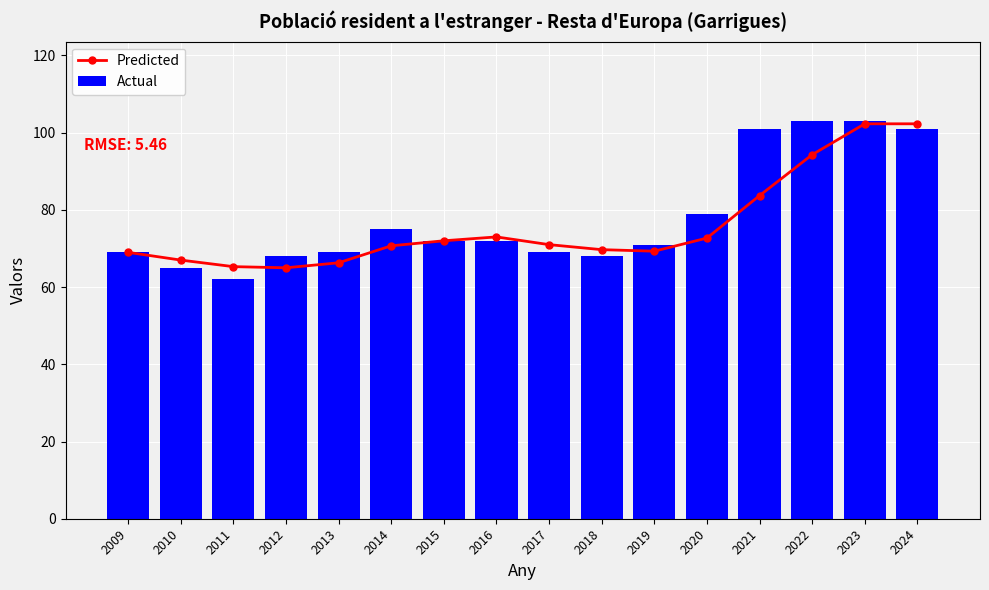

Reading left to right, what are all the values shown in this chart?

Predicted: 2009=69.0	2010=67.0	2011=65.3	2012=65.0	2013=66.3	2014=70.7	2015=72.0	2016=73.0	2017=71.0	2018=69.7	2019=69.3	2020=72.7	2021=83.7	2022=94.3	2023=102.3	2024=102.3
Actual: 2009=69.0	2010=65.0	2011=62.0	2012=68.0	2013=69.0	2014=75.0	2015=72.0	2016=72.0	2017=69.0	2018=68.0	2019=71.0	2020=79.0	2021=101.0	2022=103.0	2023=103.0	2024=101.0